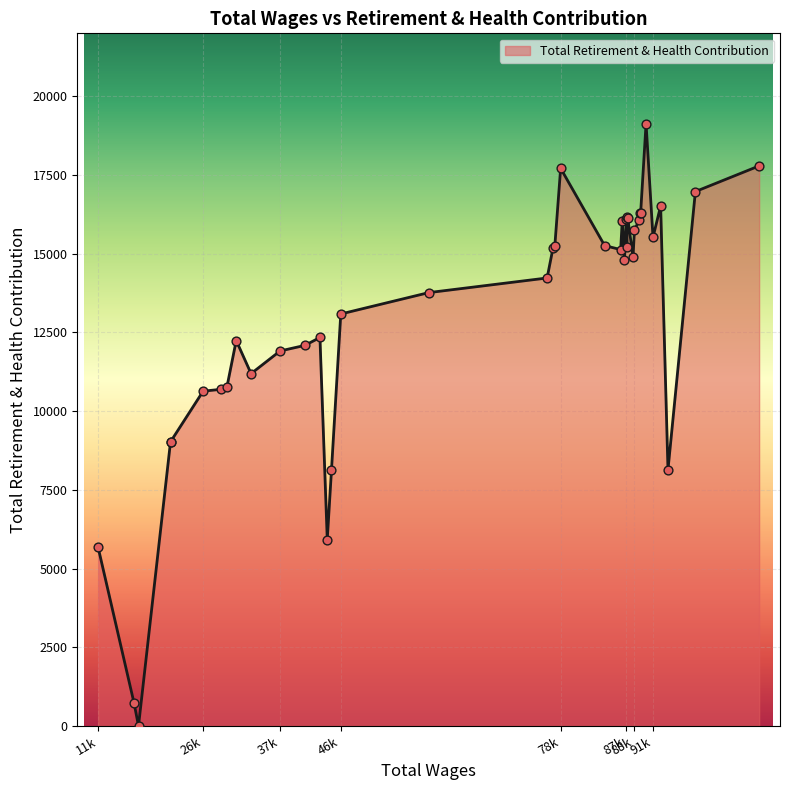

What is the greatest value displayed?

19121